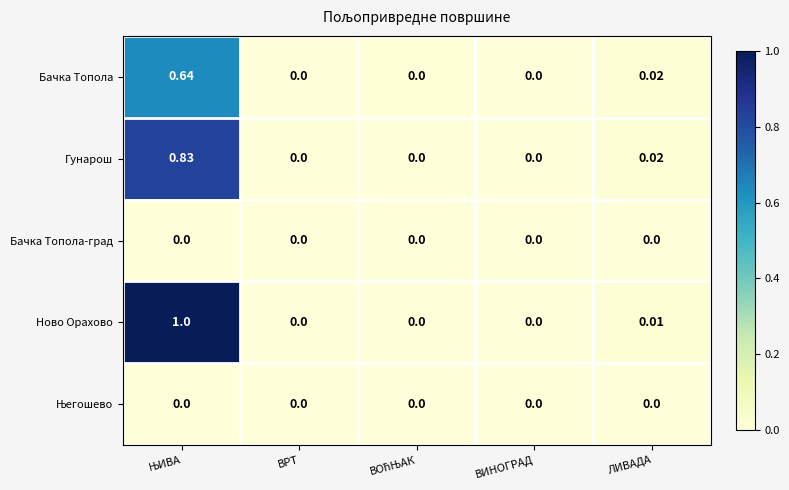

Which series has the largest total across all categories?

Ново Орахово